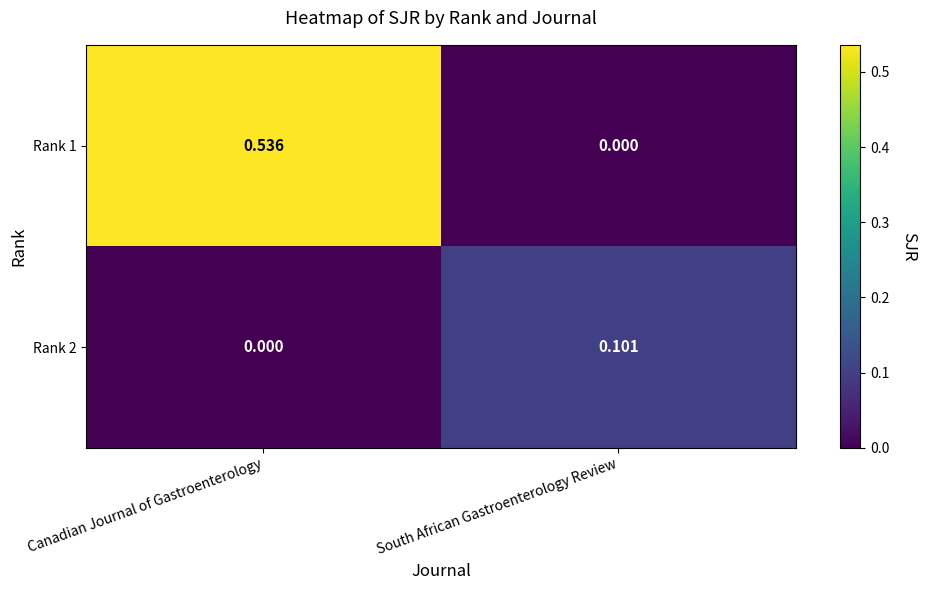

Which series has the largest total across all categories?

Rank 1